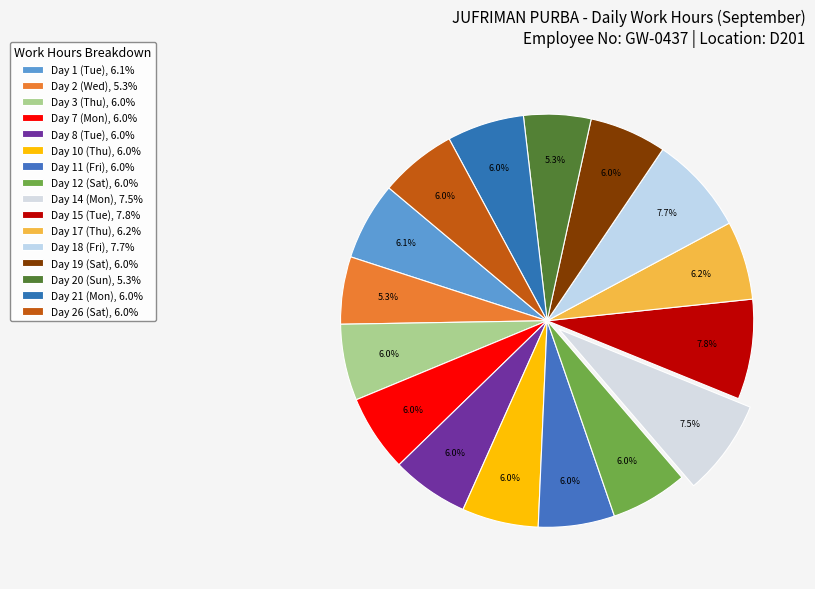

What is the ratio of the value at Day 7 (Mon) to the value at Day 20 (Sun)?

1.1